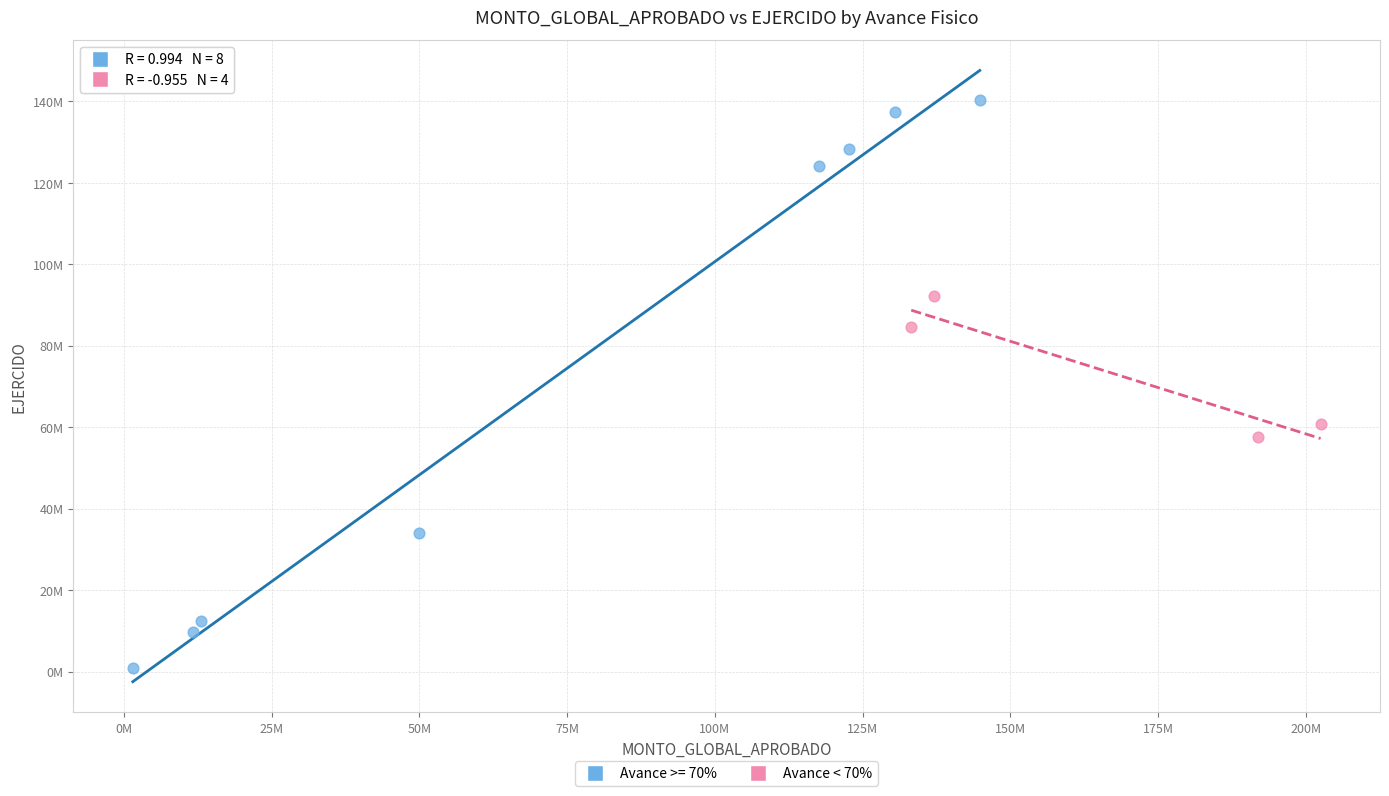

What are all the series names shown in the legend?

Avance >= 70%, Avance < 70%